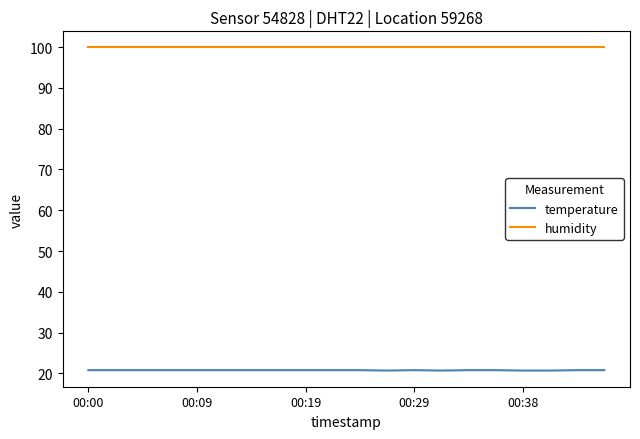

What is the average value of the temperature series?

20.8